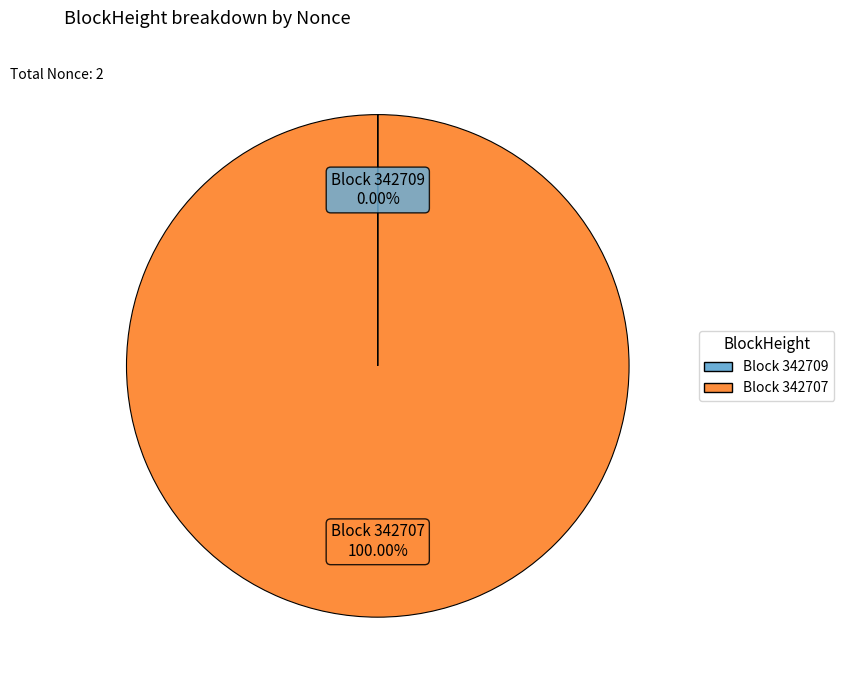

To the nearest percent, what is the difference between the largest and smallest slice percentages?

100%